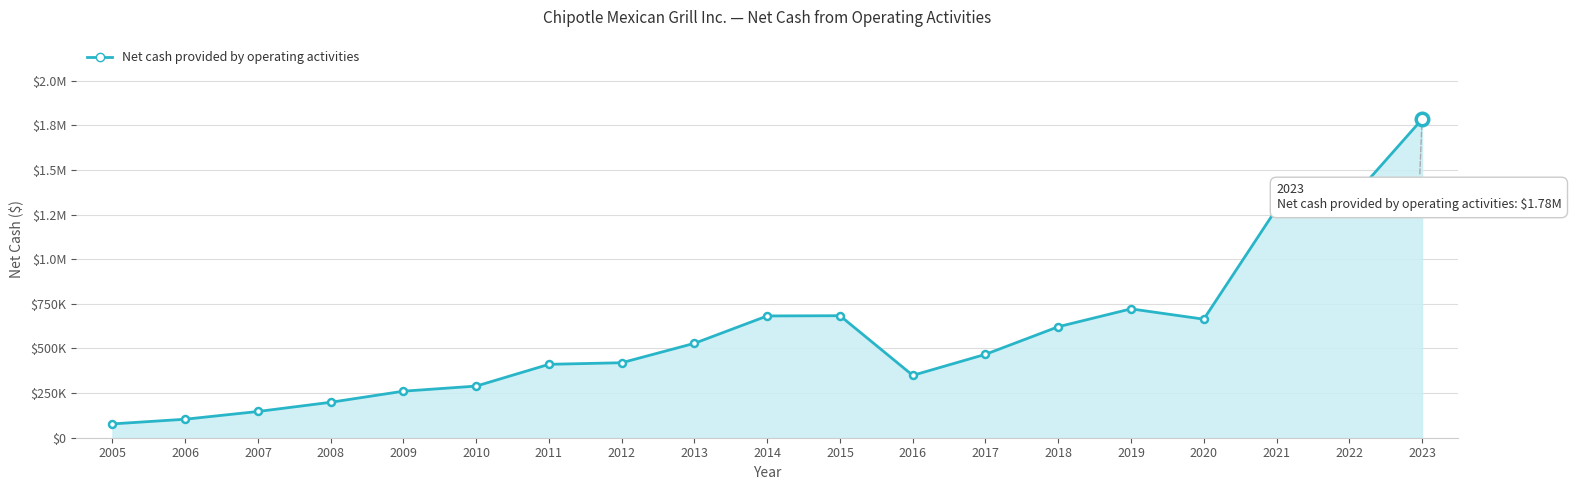

What is the sum of the values at 2022 and 2005?

1400610